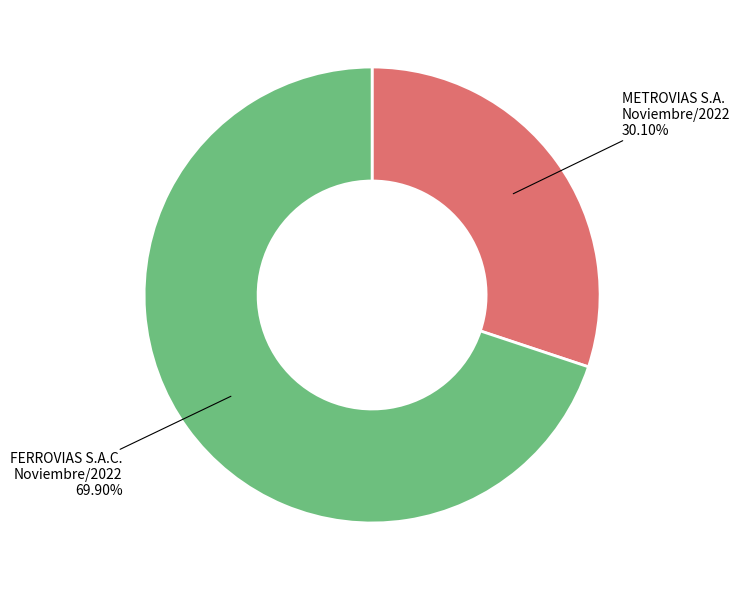

Does any single category account for the majority?

Yes